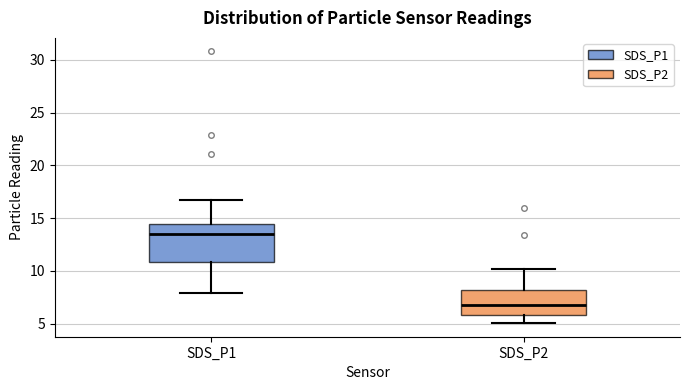

Which box's median line is the lowest?

SDS_P2